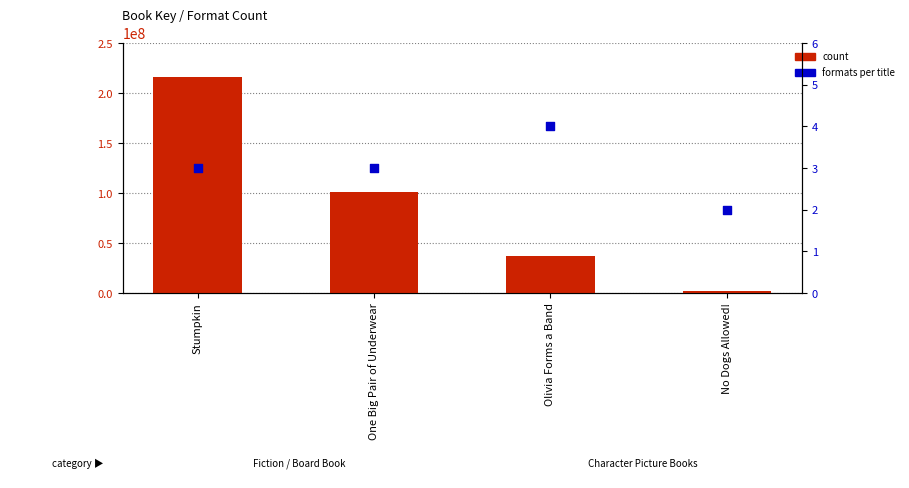

Which series has the largest Y range (max minus min)?

count